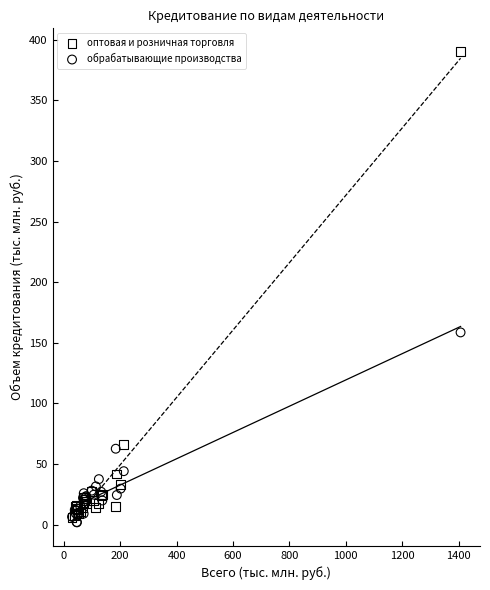

Which series contains the lowest Y value?

обрабатывающие производства